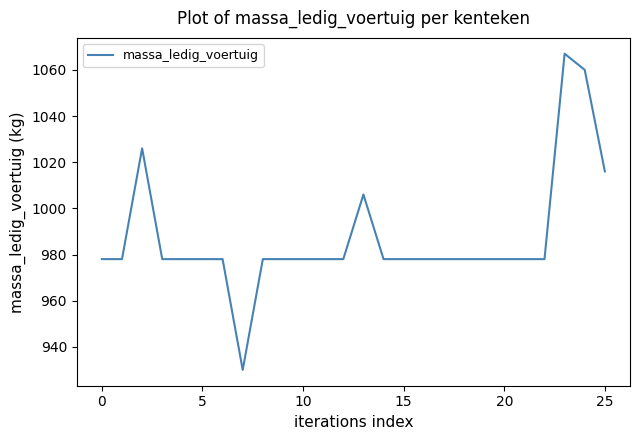

What is the minimum value shown in the chart?

930